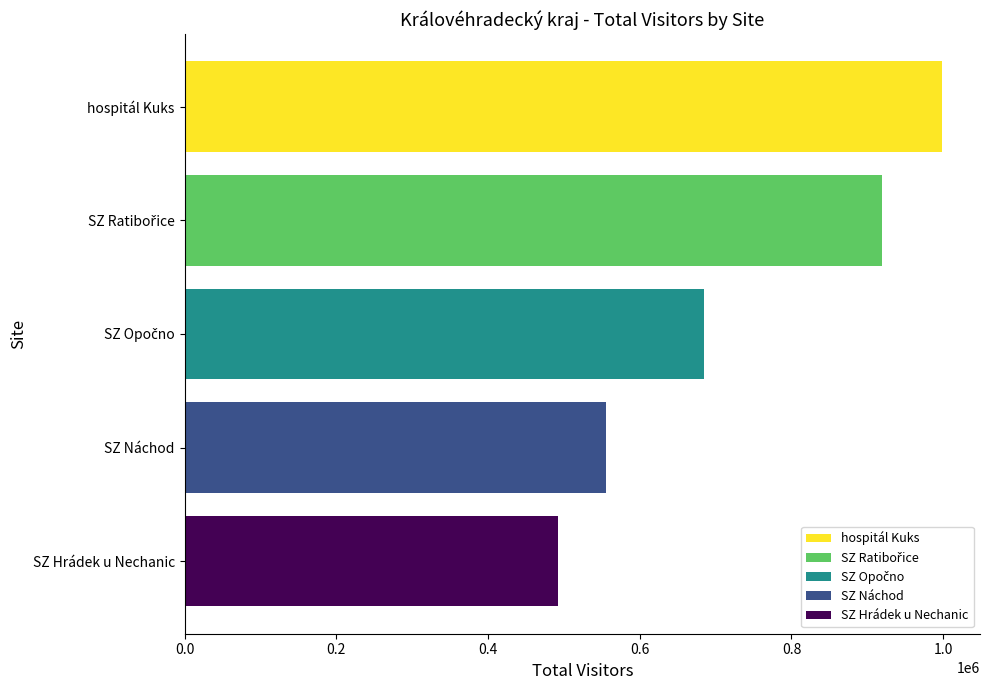

What is the maximum value shown in the chart?

998606